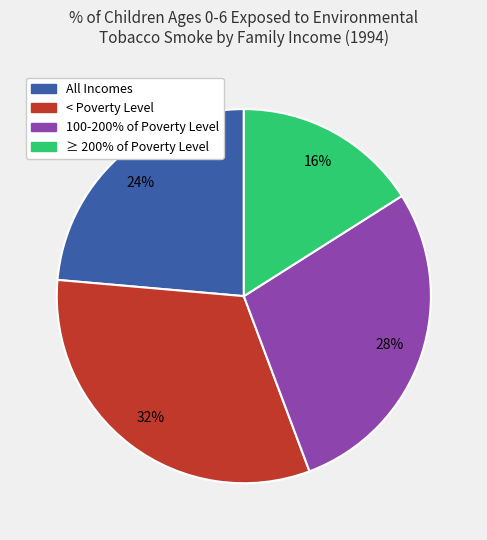

How many slices are in this pie chart?

4